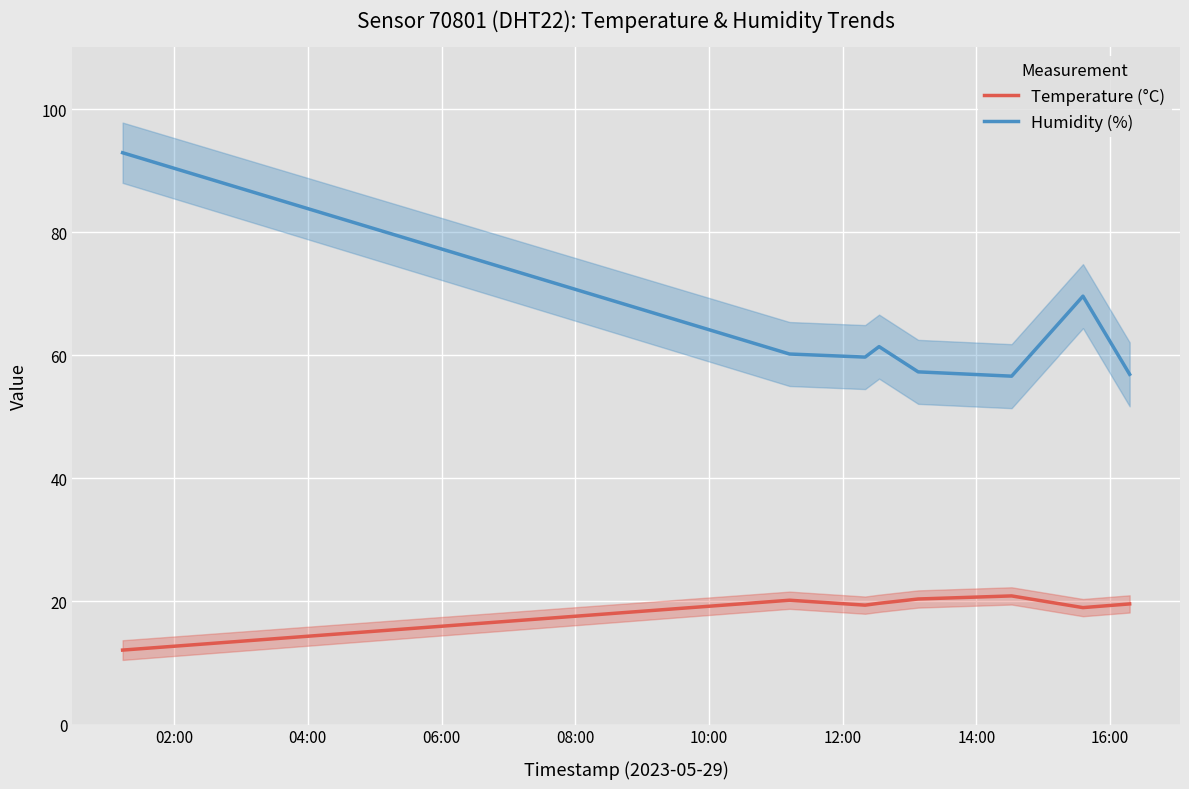

Rank the series by their maximum value, from lowest to highest.

Temperature (°C), Humidity (%)